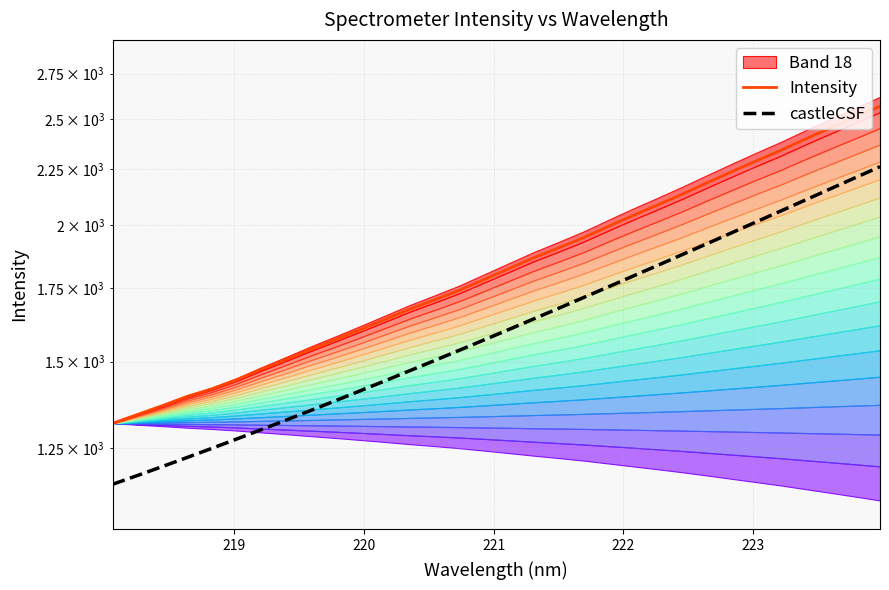

What is the change in value from 219.589 to 220.3533?

+135.6